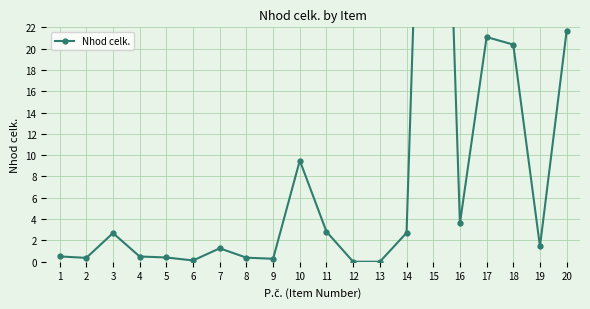

What is the value of the 17th point from the left?

21.1